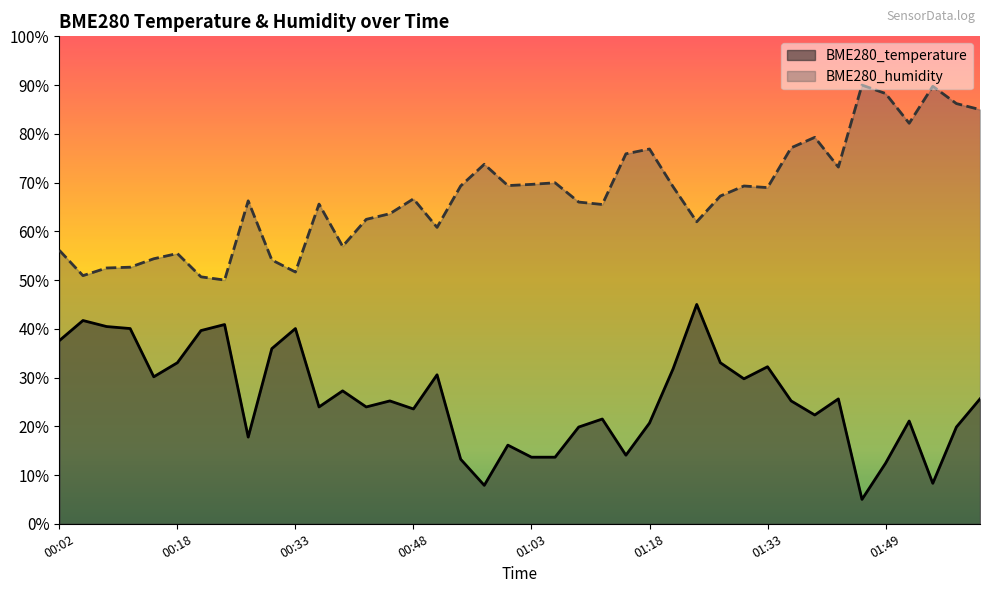

True or false: BME280_humidity and BME280_temperature intersect in this chart.

False